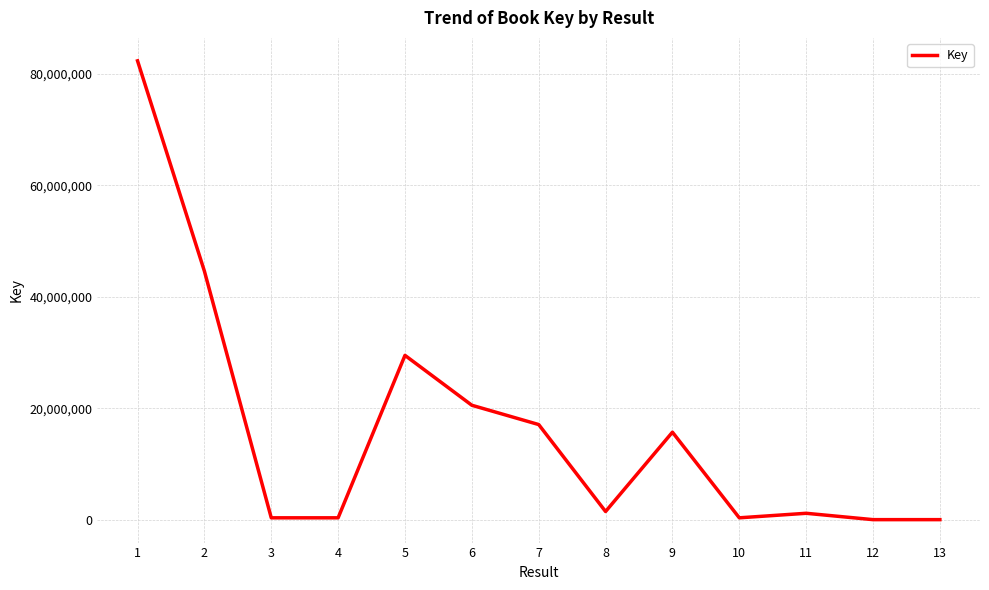

What is the average value?

16417359